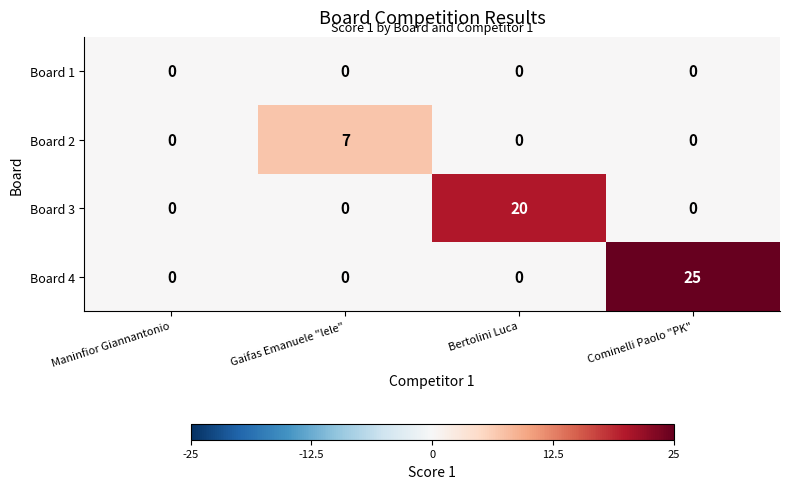

Which series changed the most between Maninfior Giannantonio and Bertolini Luca?

Board 3